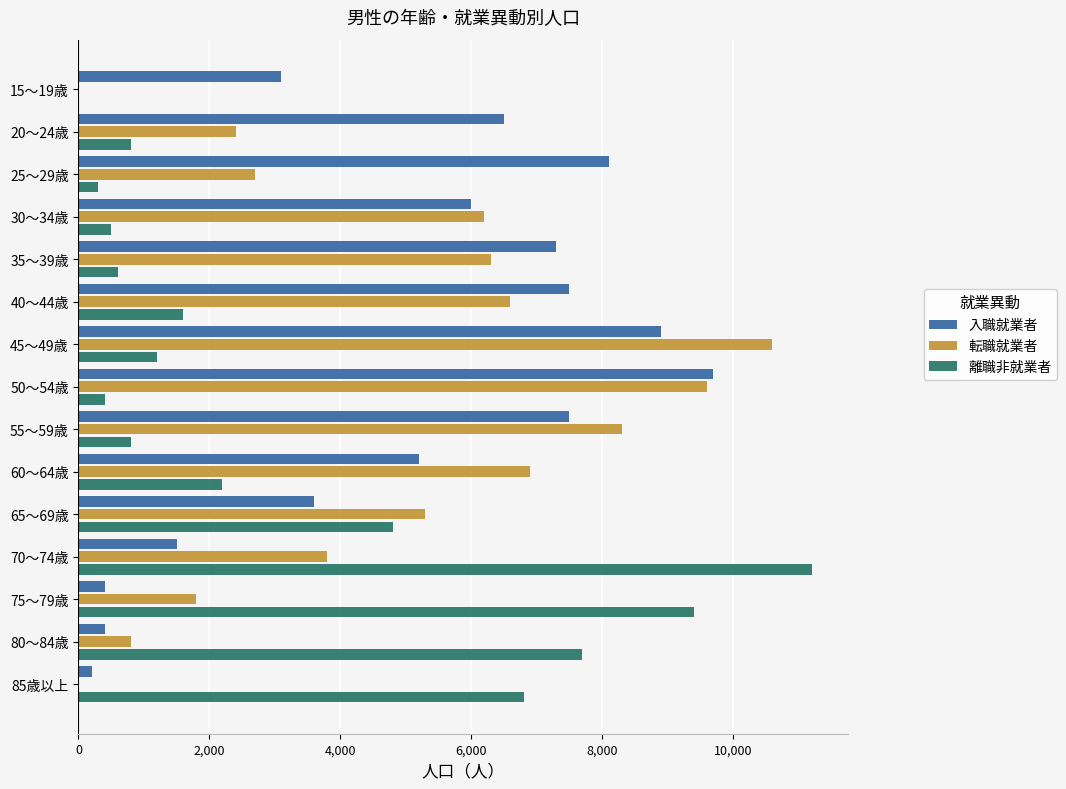

The value of 入職就業者 at 35～39歳 is 11226. True or false?

False